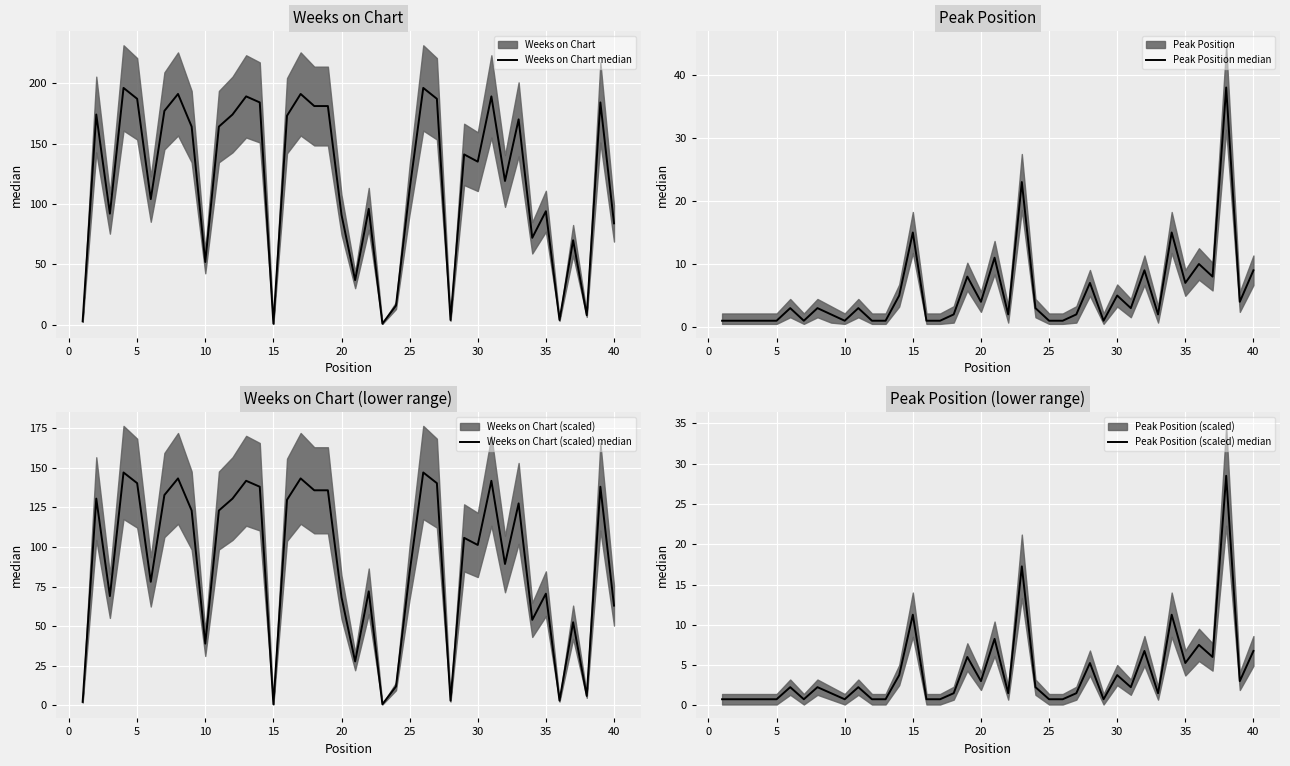

How many interior local valleys does the Peak Position (scaled) median series have?

10